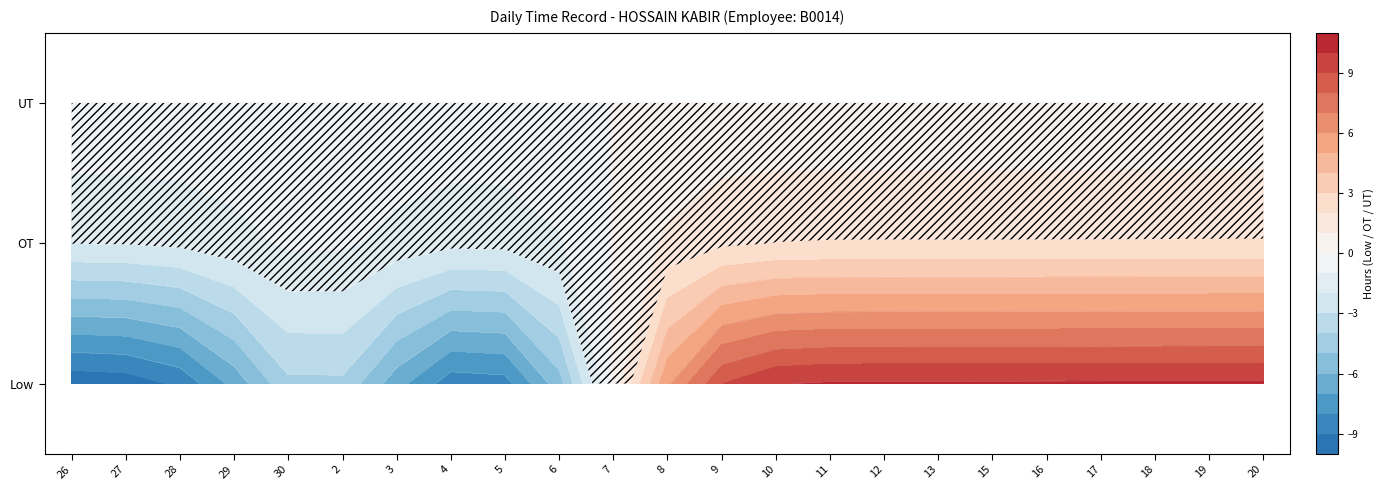

Reading left to right, transcribe all the data shown in this chart.

26: Low=-11.8	OT=0.0	UT=0.0
27: Low=-11.7	OT=0.0	UT=0.0
28: Low=-11.7	OT=0.0	UT=0.0
29: Low=-11.8	OT=0.0	UT=0.0
30: Low=0.0	OT=0.0	UT=0.0
2: Low=0.0	OT=0.0	UT=0.0
3: Low=-11.7	OT=0.0	UT=0.0
4: Low=-11.7	OT=0.0	UT=0.0
5: Low=-11.7	OT=0.0	UT=0.0
6: Low=-11.6	OT=0.0	UT=0.0
7: Low=0.0	OT=0.0	UT=0.0
8: Low=12.3	OT=0.0	UT=0.0
9: Low=12.2	OT=0.0	UT=0.0
10: Low=12.2	OT=0.0	UT=0.0
11: Low=12.2	OT=0.0	UT=0.0
12: Low=12.3	OT=0.0	UT=0.0
13: Low=12.2	OT=0.0	UT=0.0
15: Low=12.1	OT=0.0	UT=0.0
16: Low=12.3	OT=0.0	UT=0.0
17: Low=12.2	OT=0.0	UT=0.0
18: Low=12.3	OT=0.0	UT=0.0
19: Low=12.3	OT=0.0	UT=0.0
20: Low=12.3	OT=0.0	UT=0.0